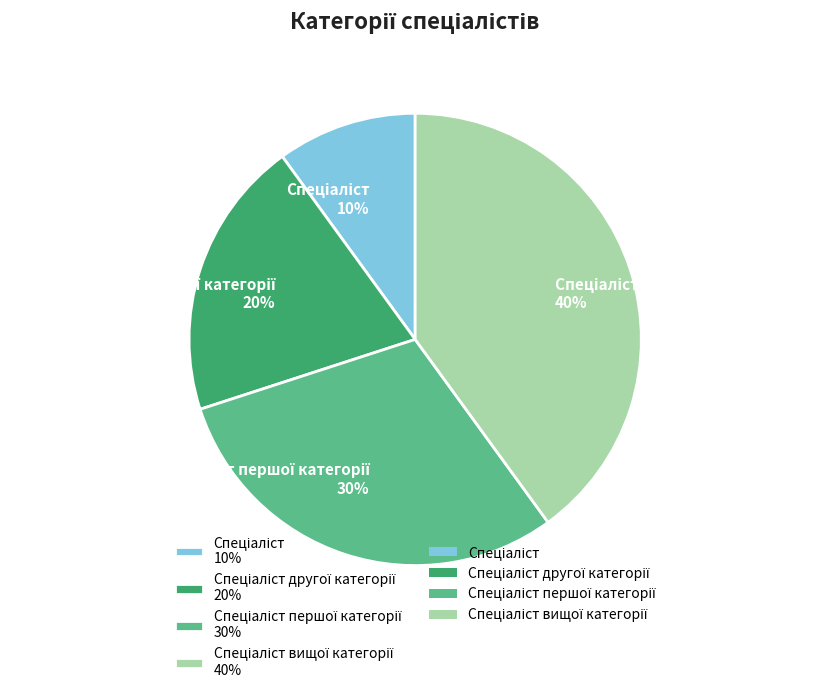

To the nearest percent, what is the average slice percentage?

25%